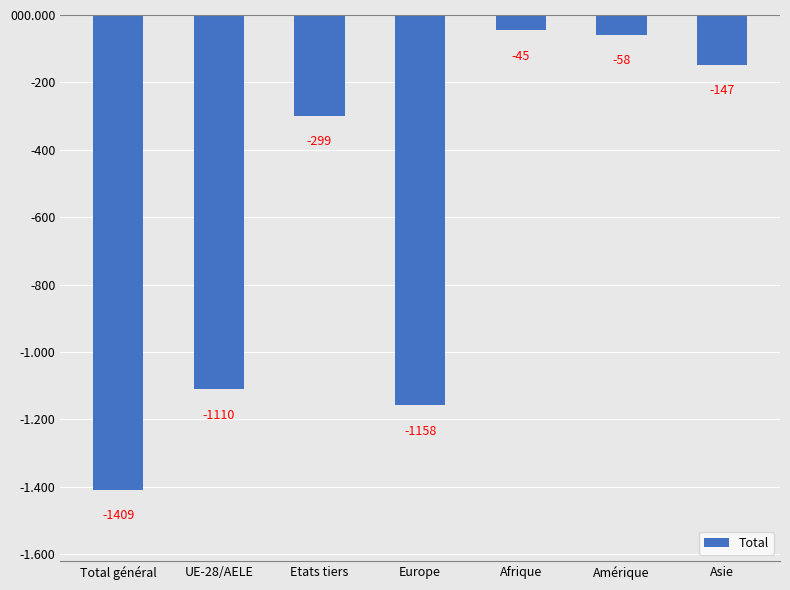

At which label does the data first exceed -299?

Afrique